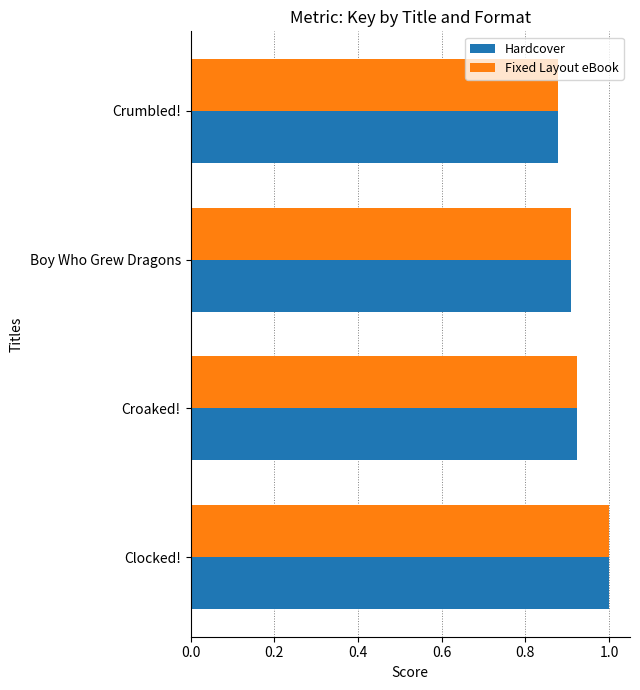

Where is Fixed Layout eBook nearest to the value 0?

Crumbled!